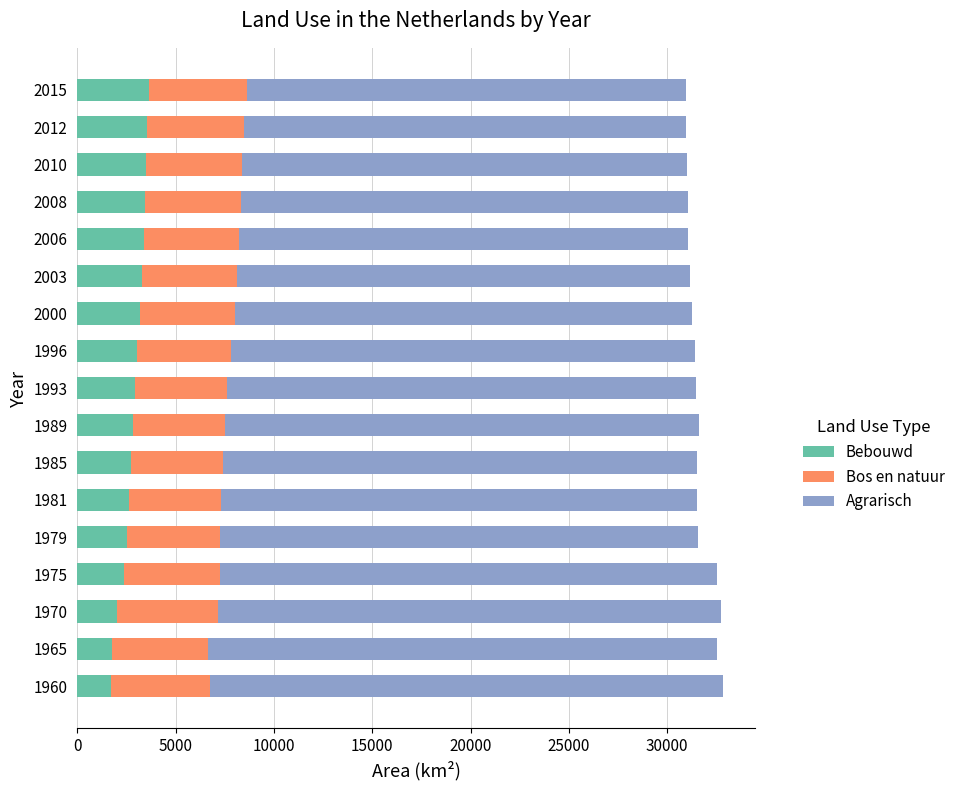

What is the sum of all Bebouwd values?

48562